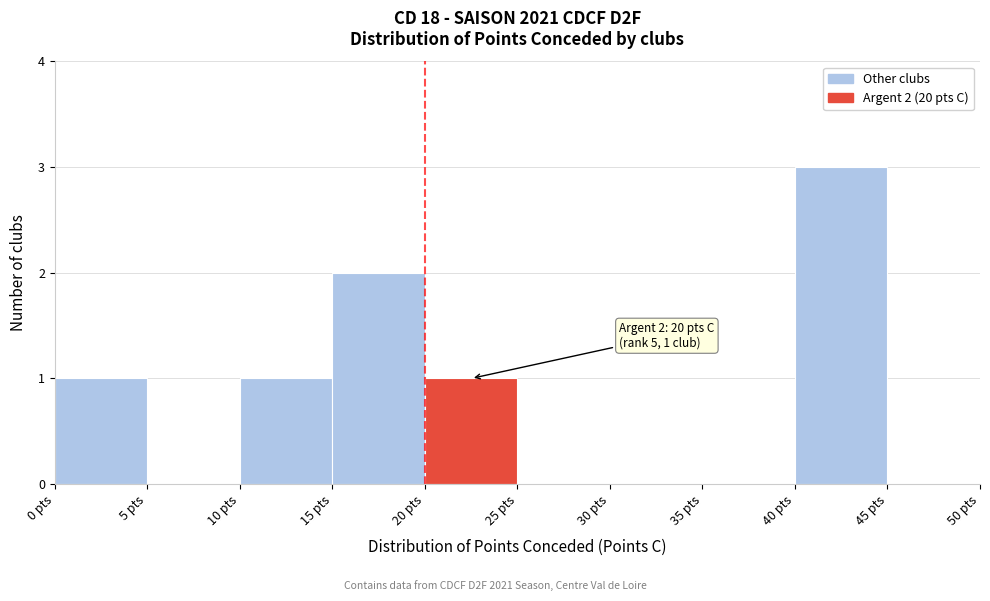

Over which range of the x-axis is the bar tallest?

40 to 45